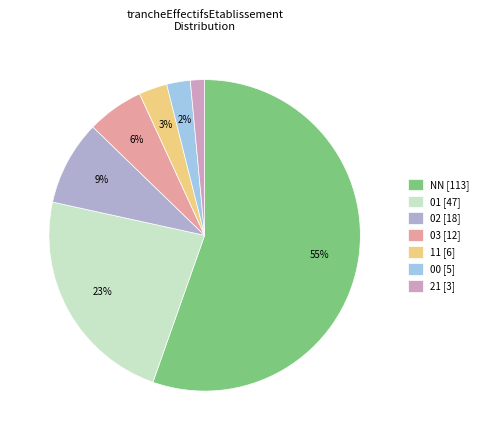

Rank the categories by value from highest to lowest.

NN, 01, 02, 03, 11, 00, 21